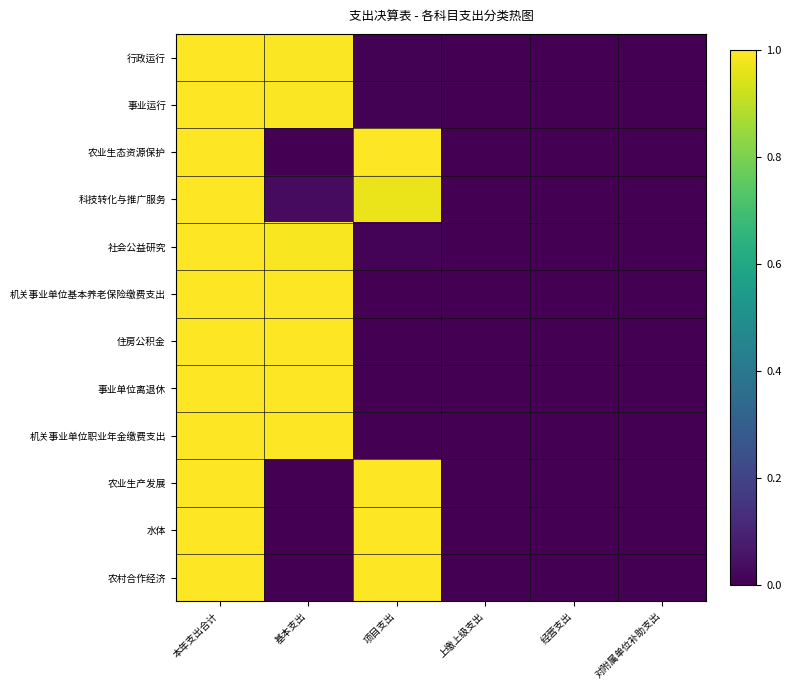

What is the total value across all series at 基本支出?

7.0